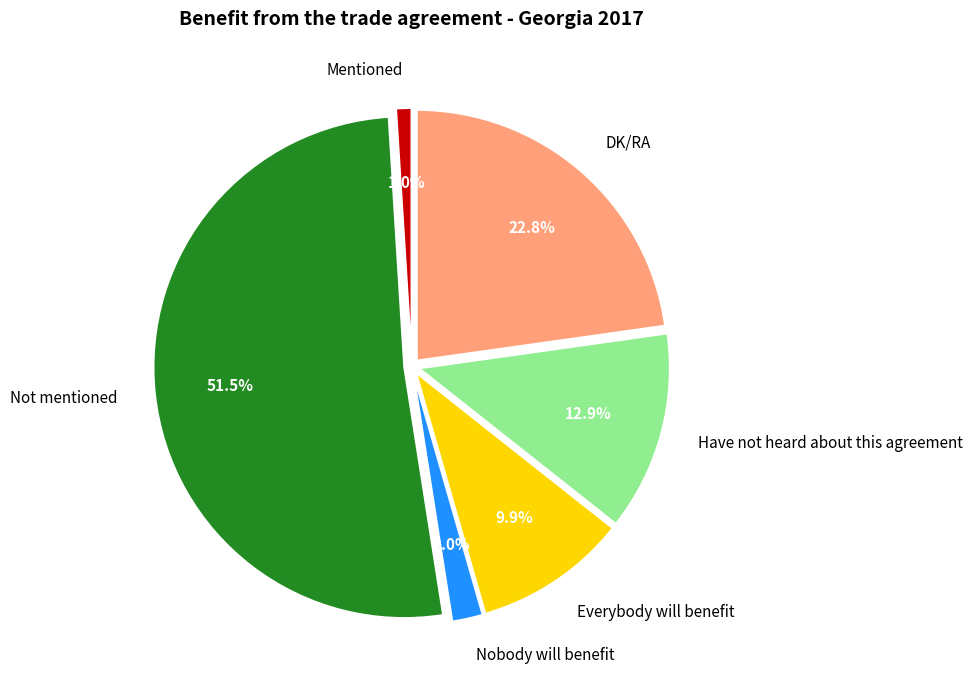

Do Mentioned and Nobody will benefit together represent more than half of the pie?

No